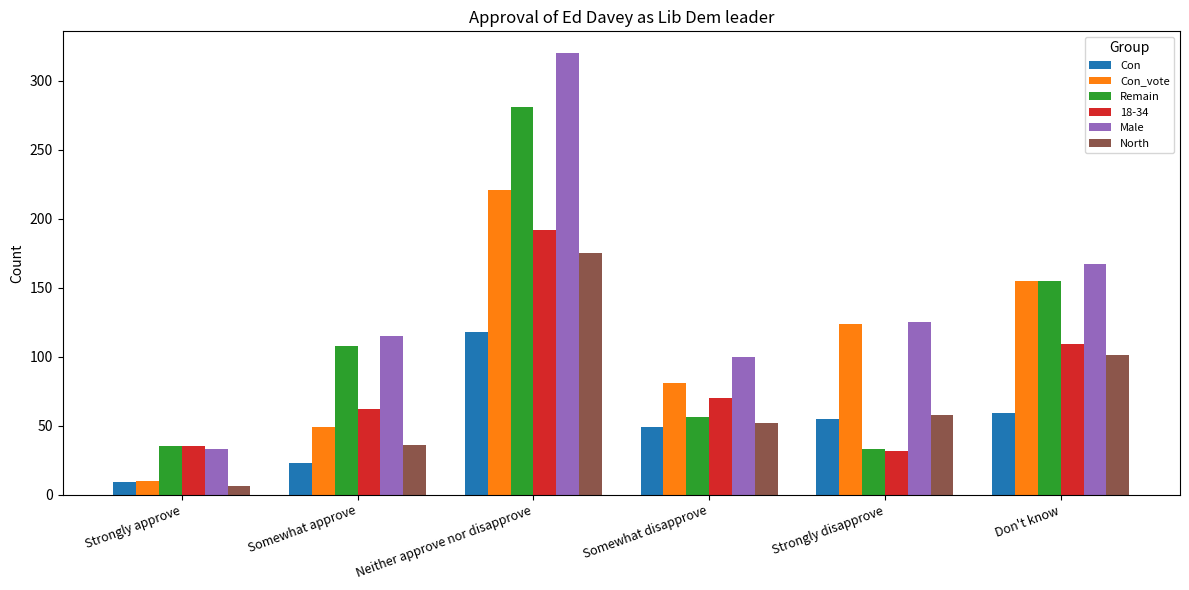

What position from the left is Strongly disapprove?

5